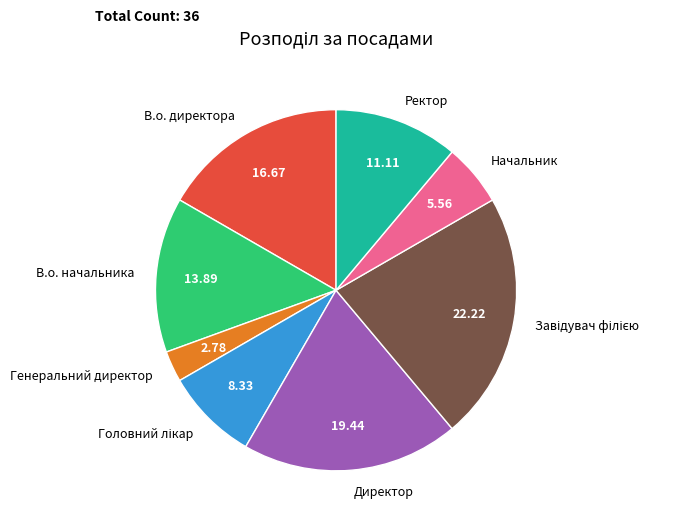

What is the ratio of the value at В.о. начальника to the value at Начальник?

2.5